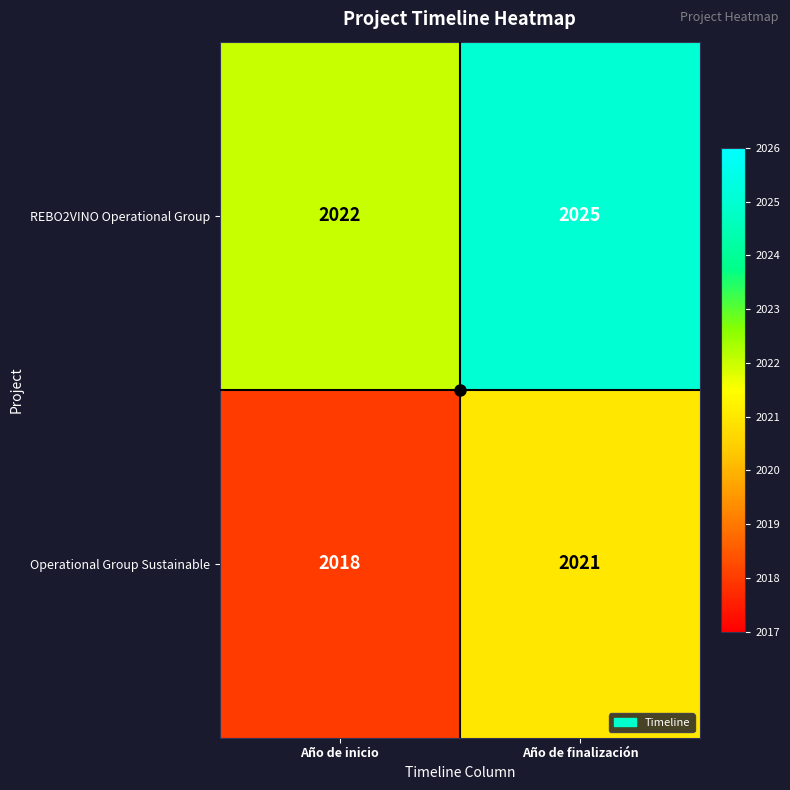

At which category is the sum across all series the highest?

Año de finalización